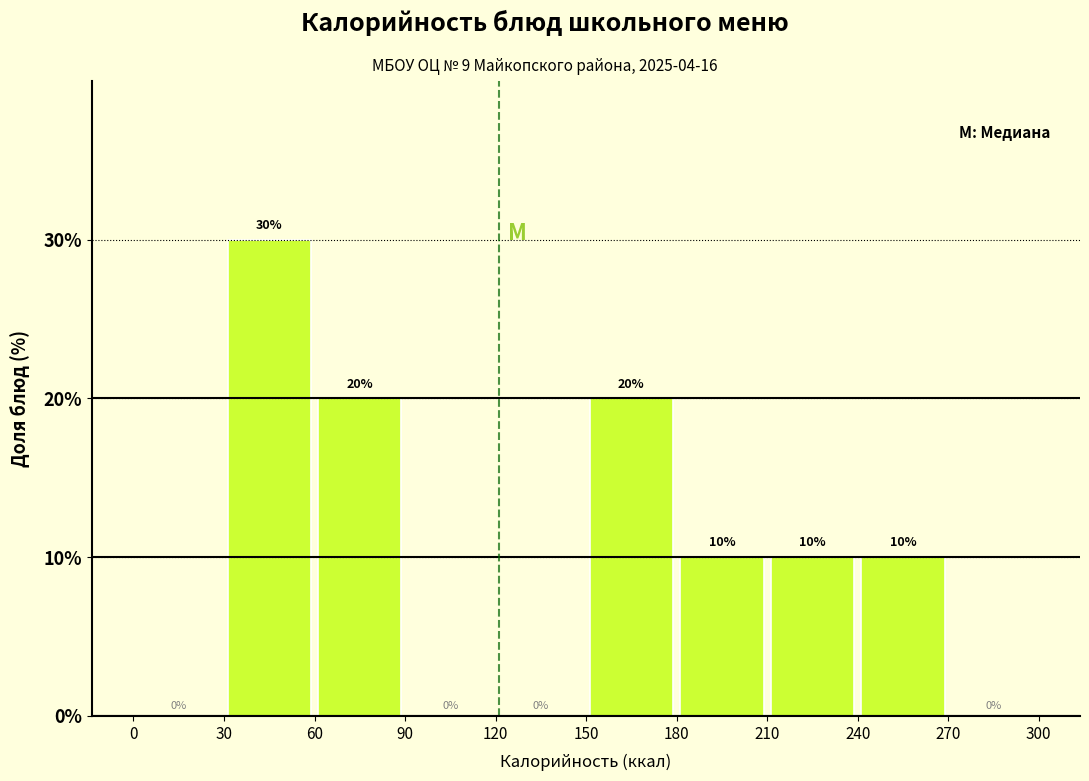

Reading left to right, list every bar in this chart as the range it spans on the x-axis followed by its height.

0 to 30: 0
30 to 60: 30
60 to 90: 20
90 to 120: 0
120 to 150: 0
150 to 180: 20
180 to 210: 10
210 to 240: 10
240 to 270: 10
270 to 300: 0